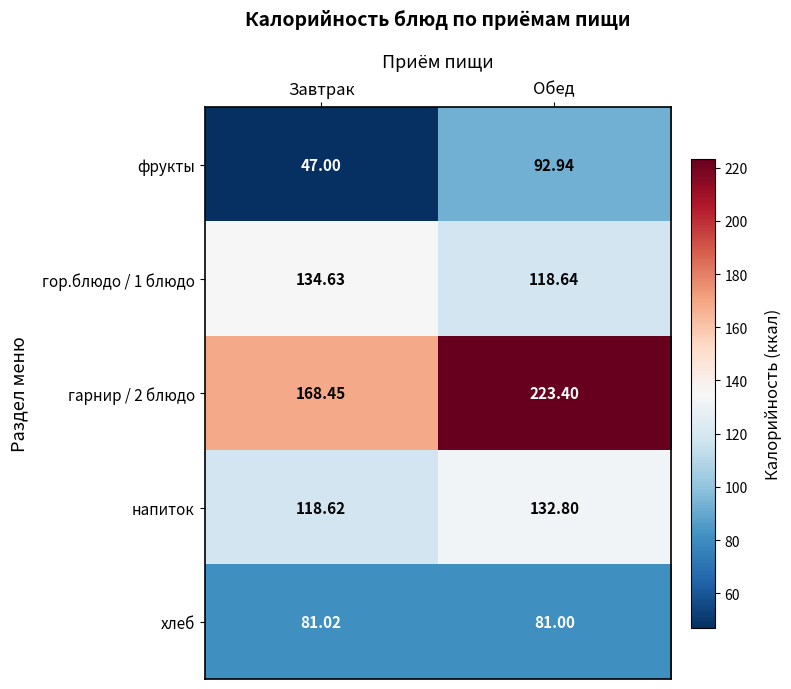

At which category is the sum across all series the highest?

Обед